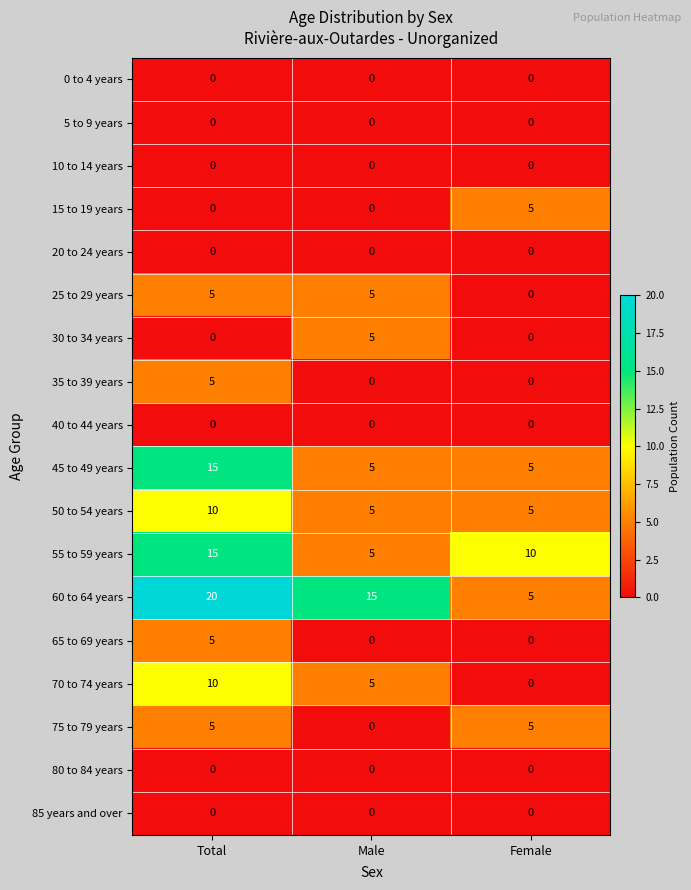

What is the total value across all series at Female?

35